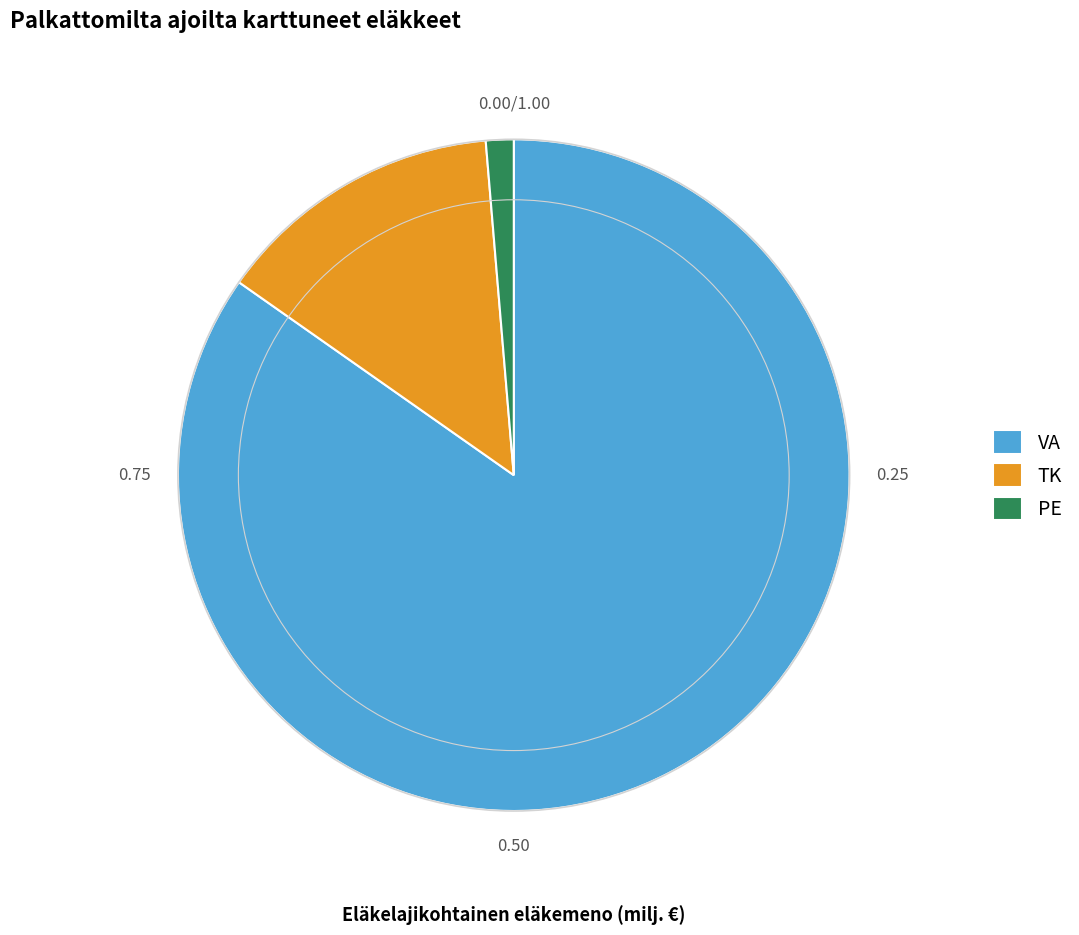

How many slices are in this pie chart?

3